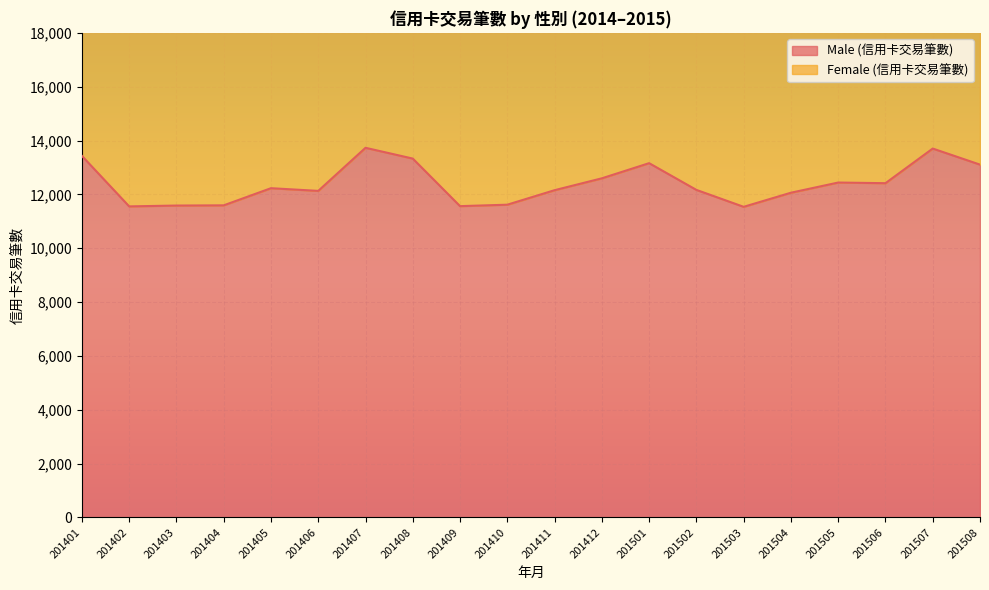

Reading left to right, transcribe all the data shown in this chart.

201401=13433	201402=11556	201403=11587	201404=11595	201405=12232	201406=12132	201407=13733	201408=13332	201409=11565	201410=11619	201411=12158	201412=12599	201501=13162	201502=12169	201503=11540	201504=12064	201505=12442	201506=12418	201507=13705	201508=13108